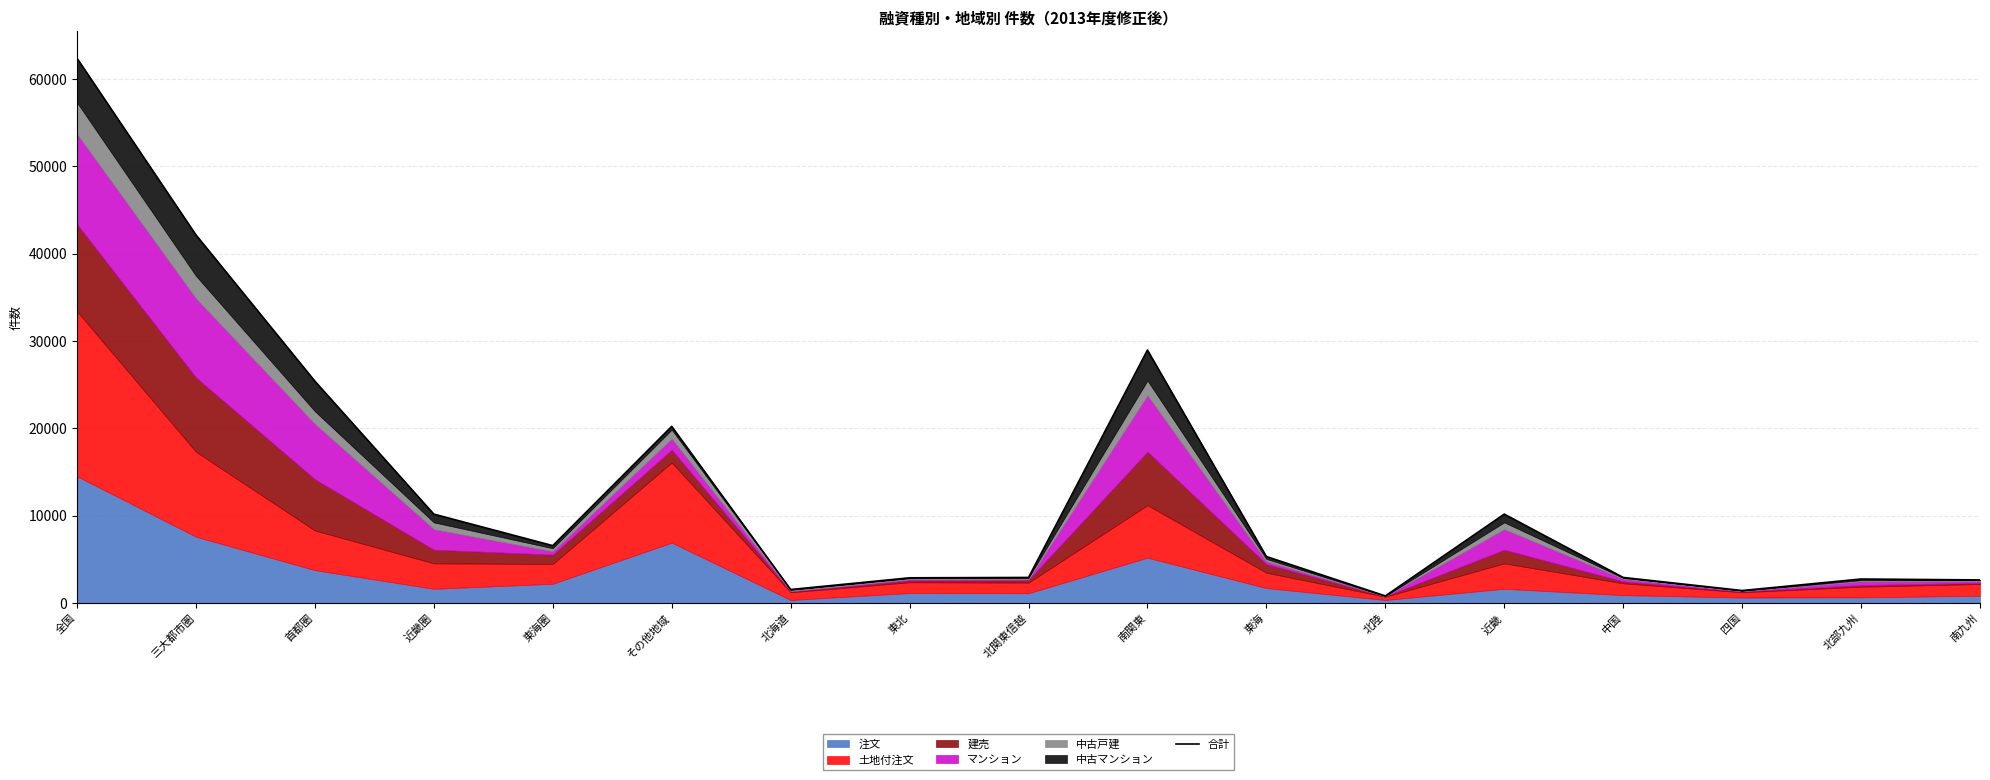

What is the value of the 9th point from the left?

2924